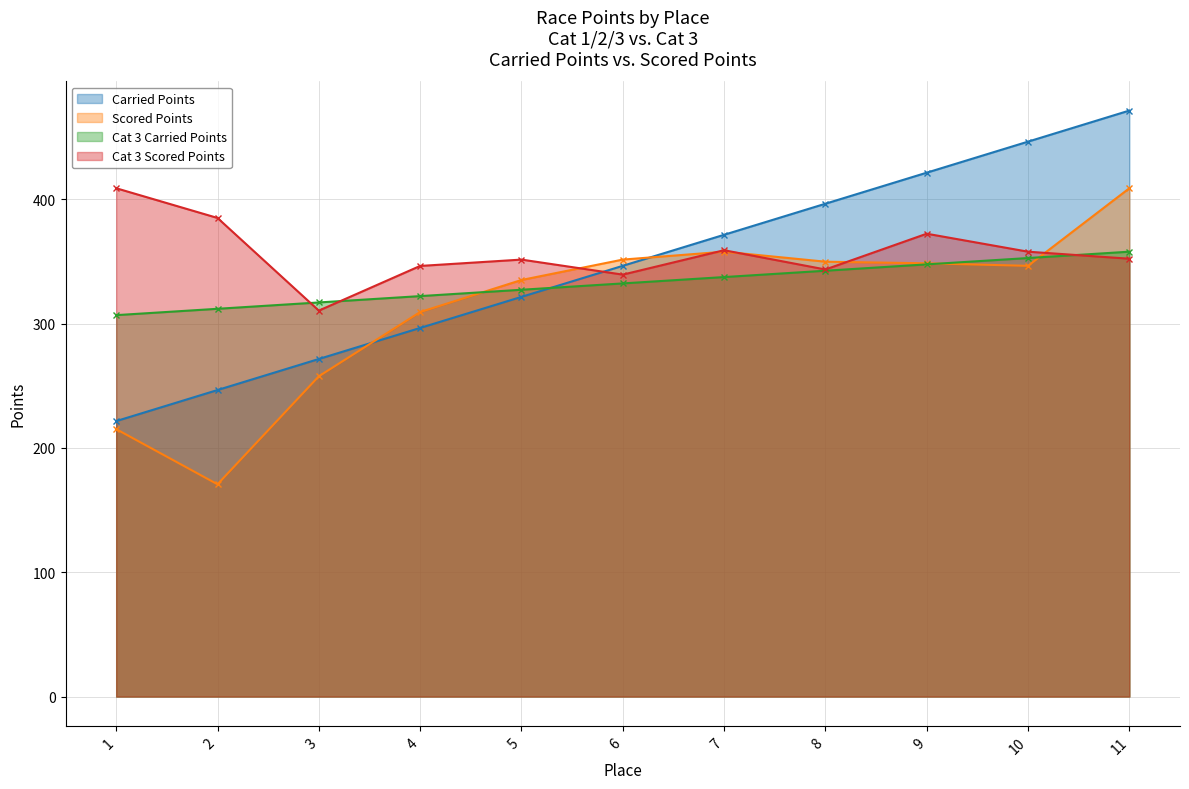

What is the approximate value of Scored Points at 8?

349.9